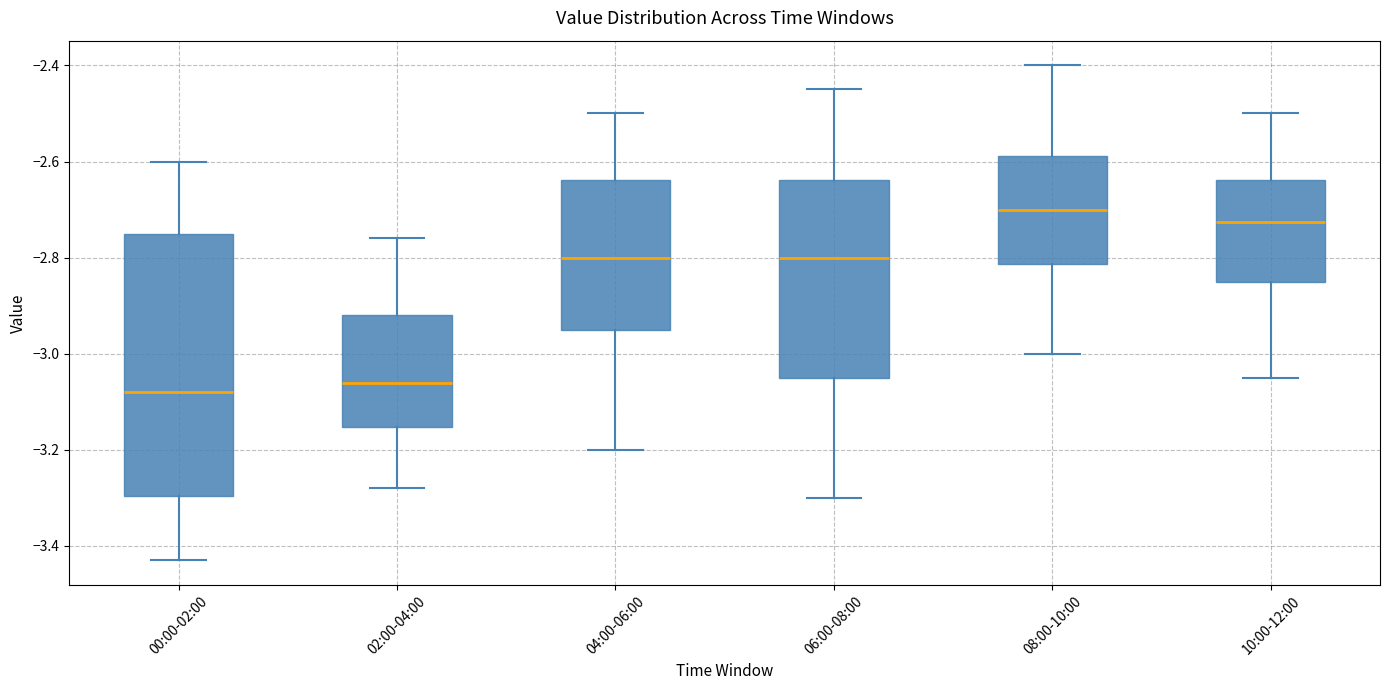

Where does the lower whisker of the box for 02:00-04:00 end on the y-axis? The values are not printed on the chart, so give them approximately, as read against the axis.

-3.28